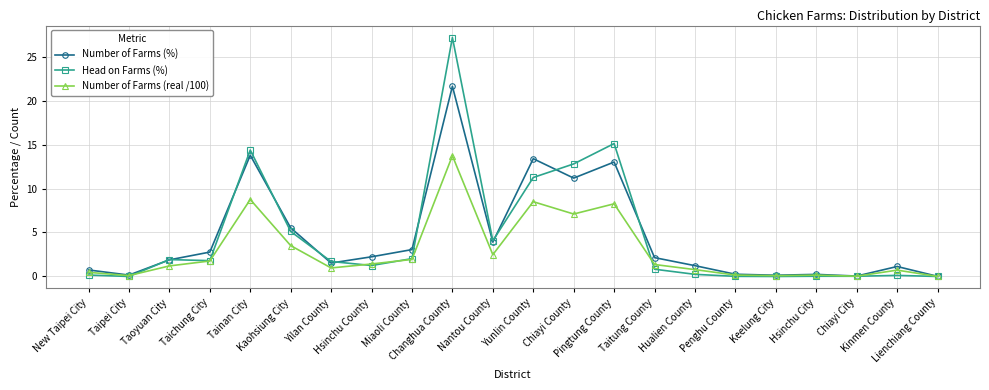

Read the Number of Farms (%) value at Chiayi County.

11.2